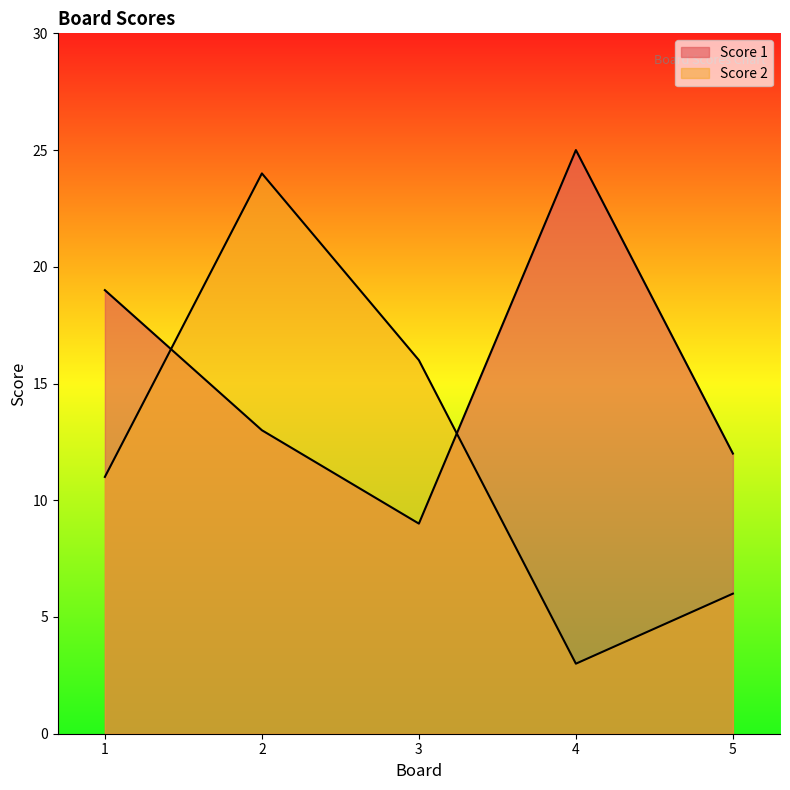

What is the sum of all Score 2 values?

60